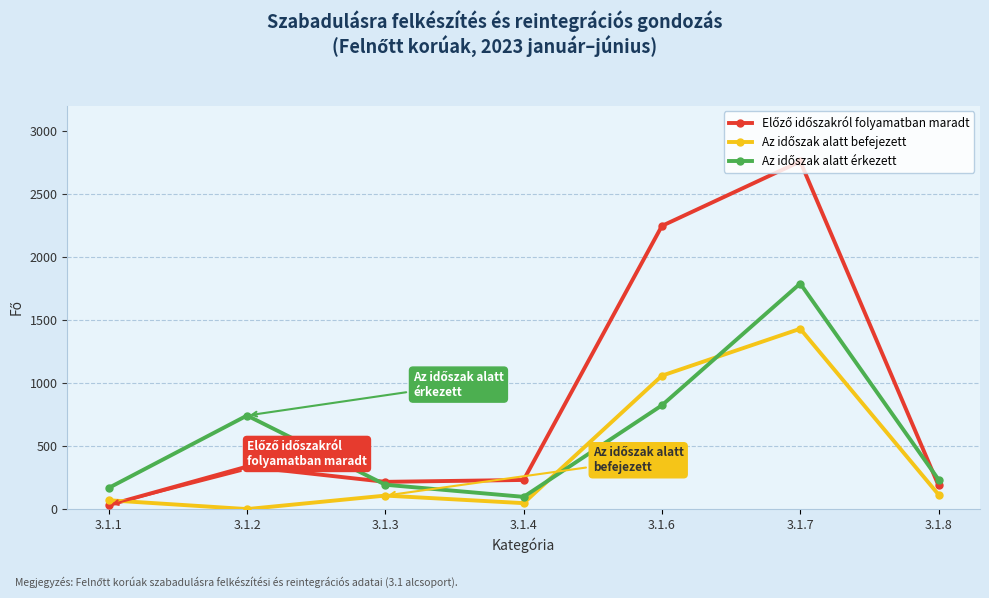

What is the greatest value displayed?

2757